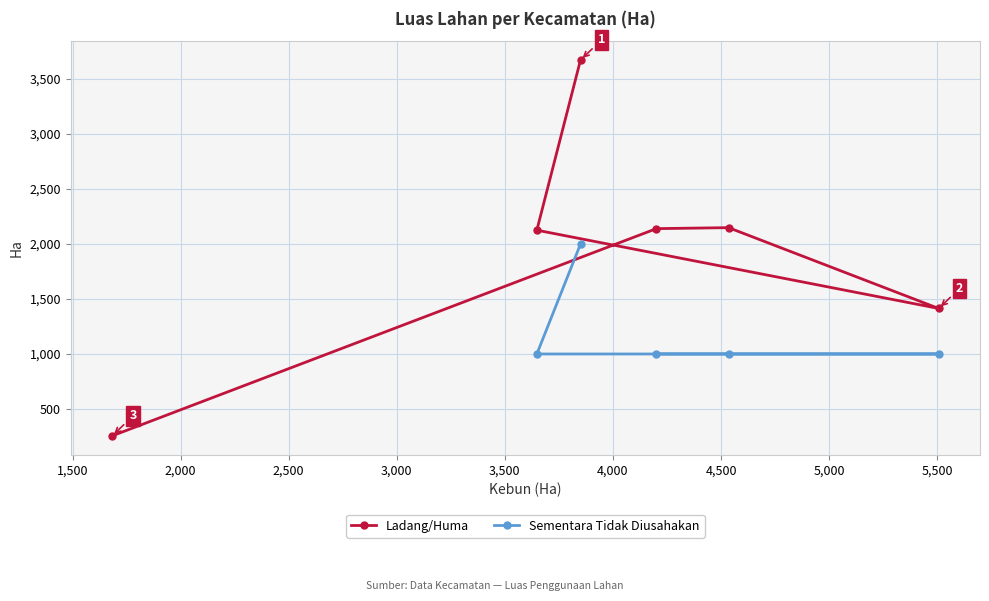

True or false: Ladang/Huma and Sementara Tidak Diusahakan cross at least once.

False